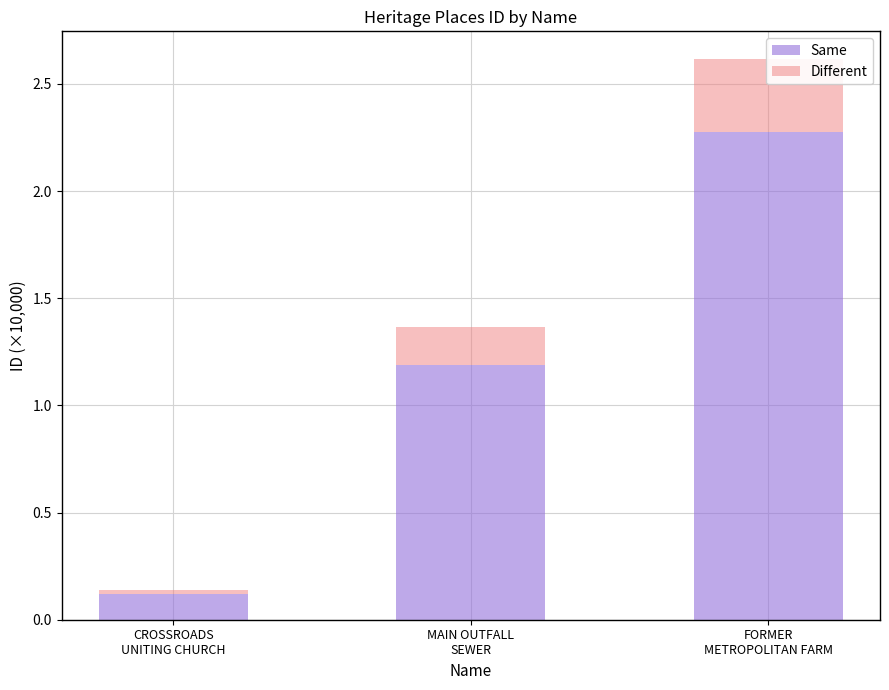

What is the sum of all Different values?

0.5